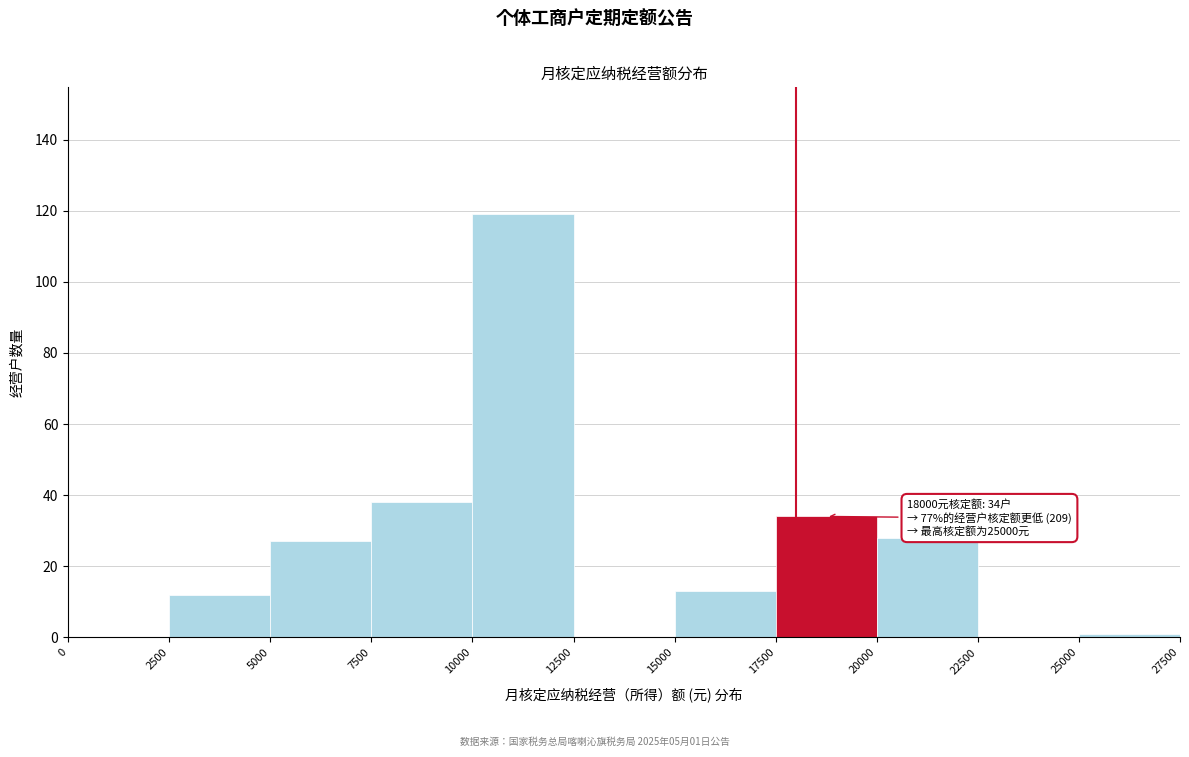

Which range on the x-axis has the tallest bar?

10000 to 12500